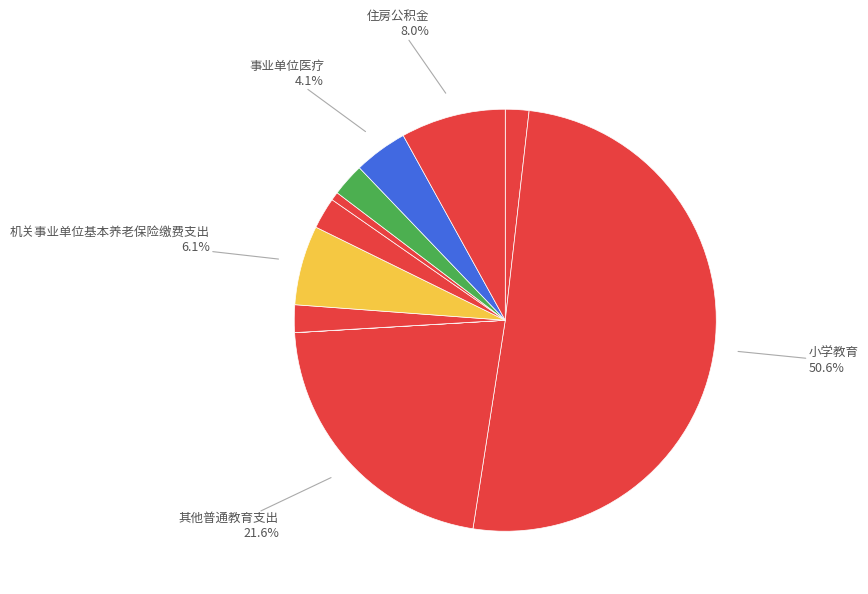

To the nearest percent, what is the difference between the largest and smallest slice percentages?

51%